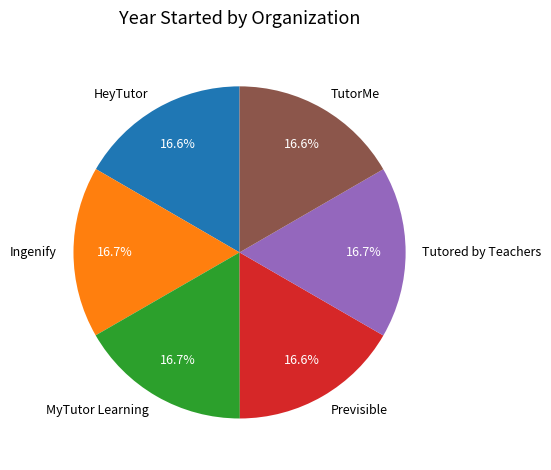

Approximately how many times larger is the value at HeyTutor compared to MyTutor Learning?

1.0